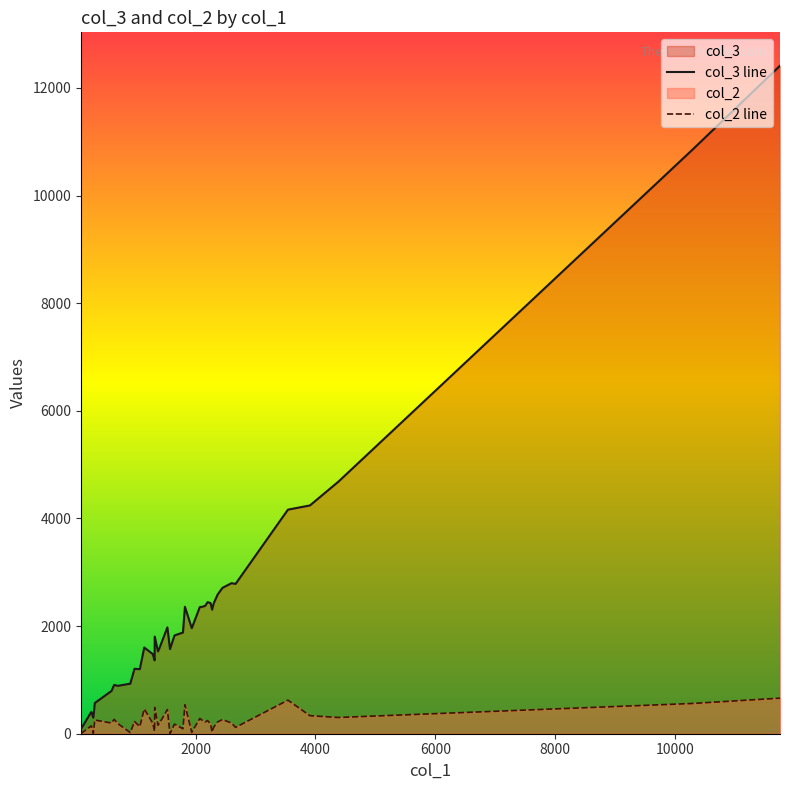

Rank the series by their average value, from lowest to highest.

col_2 line, col_3 line